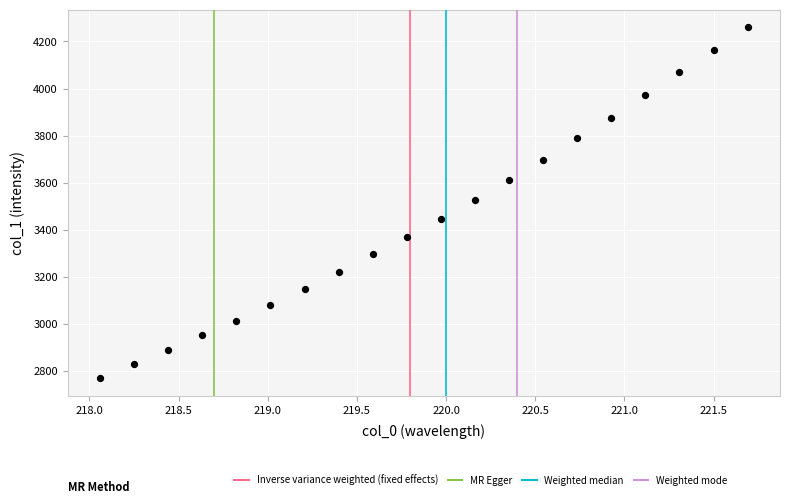

What is the range of Y values (max minus min)?

1492.8